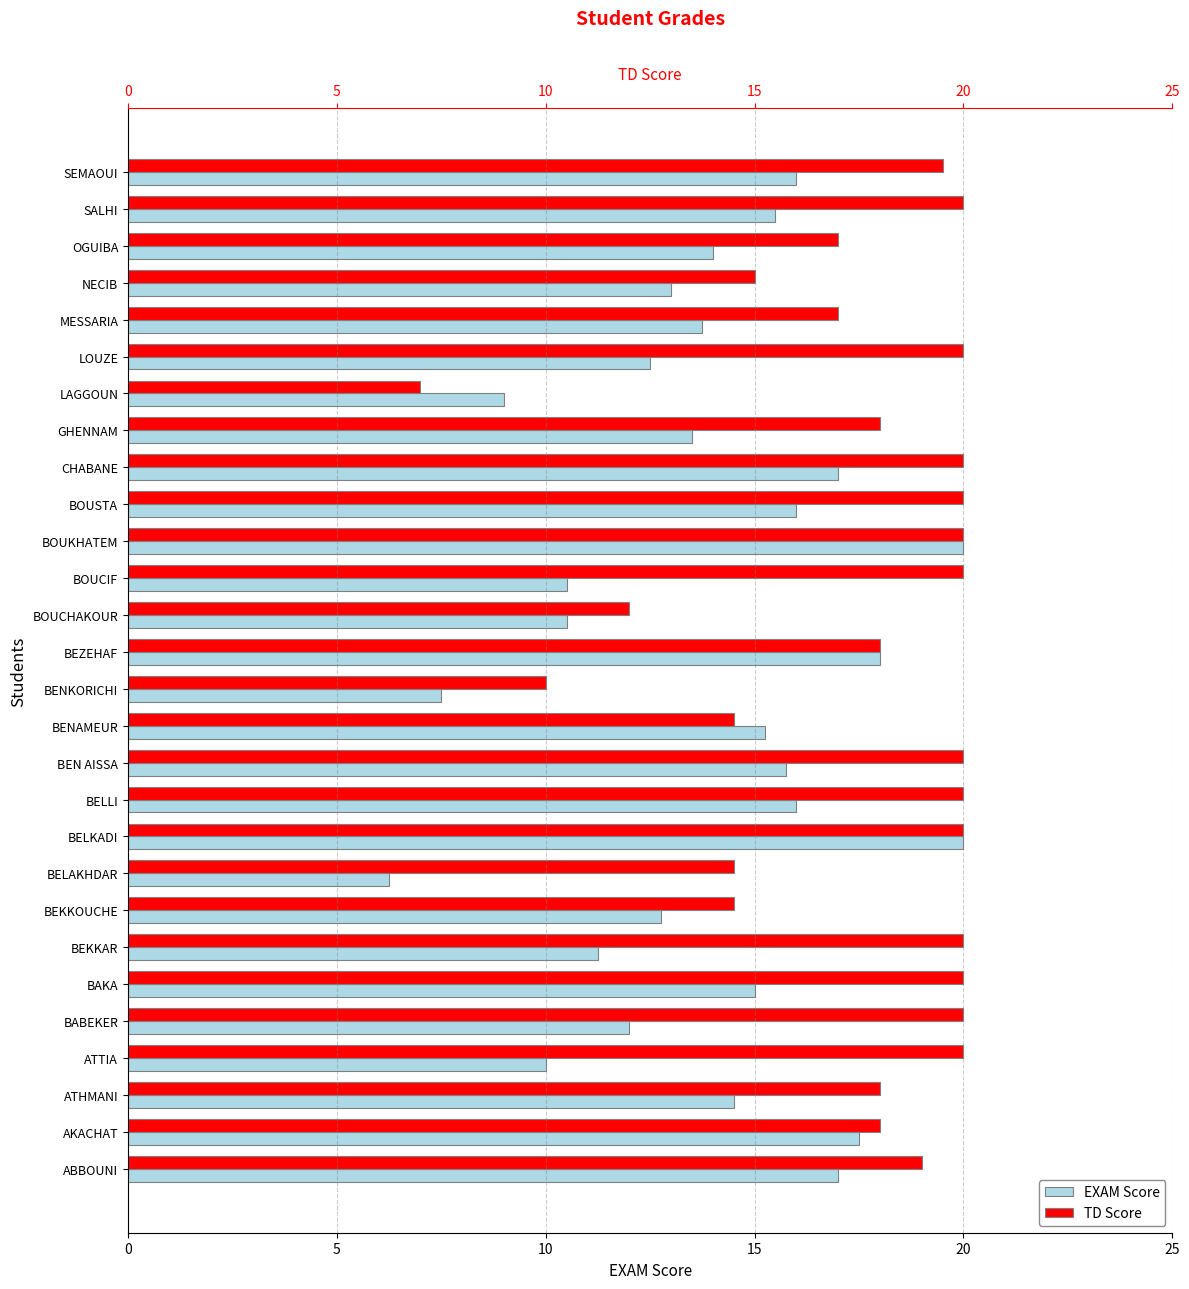

Reading left to right, what are all the values shown in this chart?

EXAM Score: 17.0	17.5	14.5	10.0	12.0	15.0	11.2	12.8	6.2	20.0	16.0	15.8	15.2	7.5	18.0	10.5	10.5	20.0	16.0	17.0	13.5	9.0	12.5	13.8	13.0	14.0	15.5	16.0
TD Score: 19.0	18.0	18.0	20.0	20.0	20.0	20.0	14.5	14.5	20.0	20.0	20.0	14.5	10.0	18.0	12.0	20.0	20.0	20.0	20.0	18.0	7.0	20.0	17.0	15.0	17.0	20.0	19.5